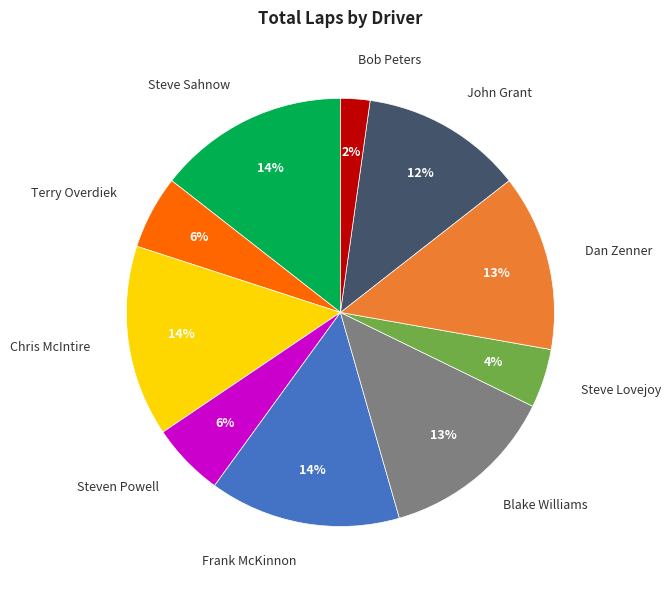

What percentage is the Chris McIntire slice, to the nearest percent?

14%